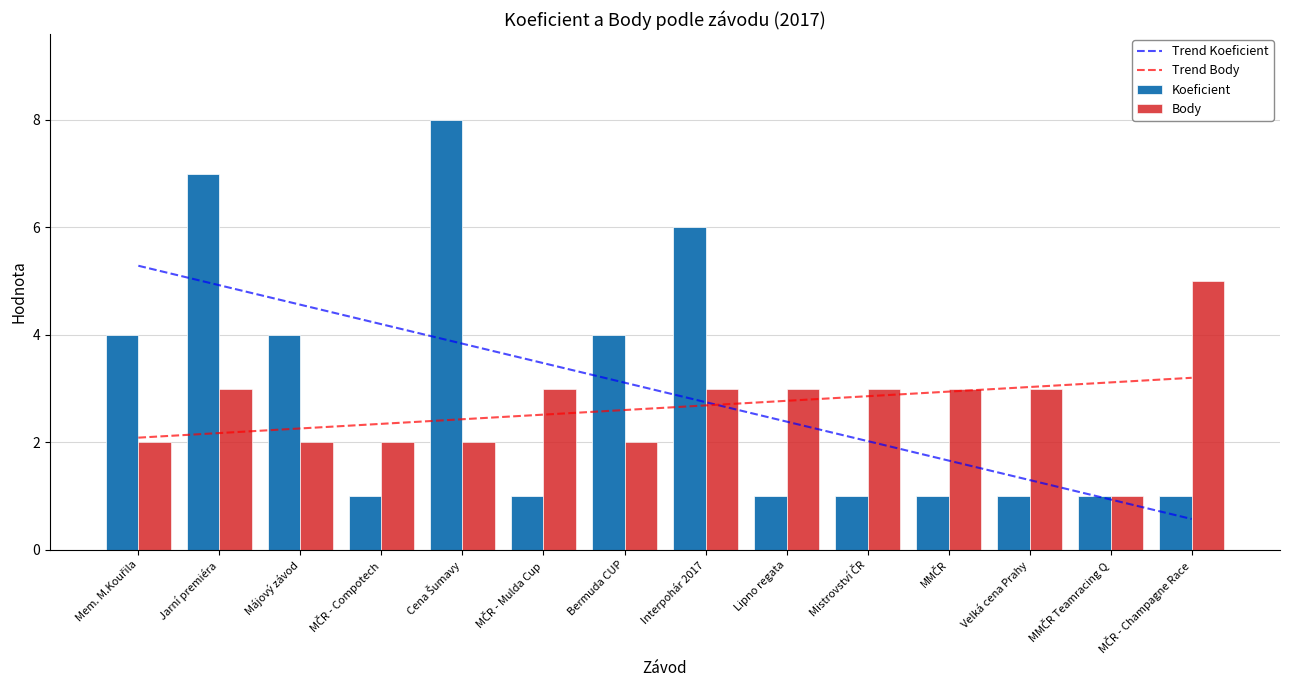

Which category has the highest value across all series?

Cena Šumavy